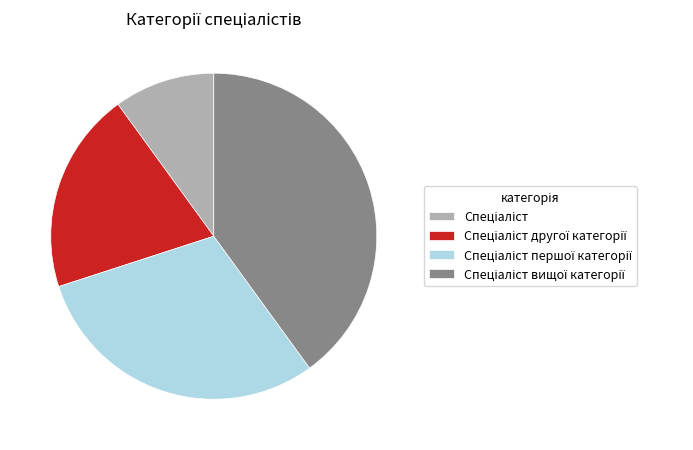

Is there any slice that represents more than half of the pie?

No